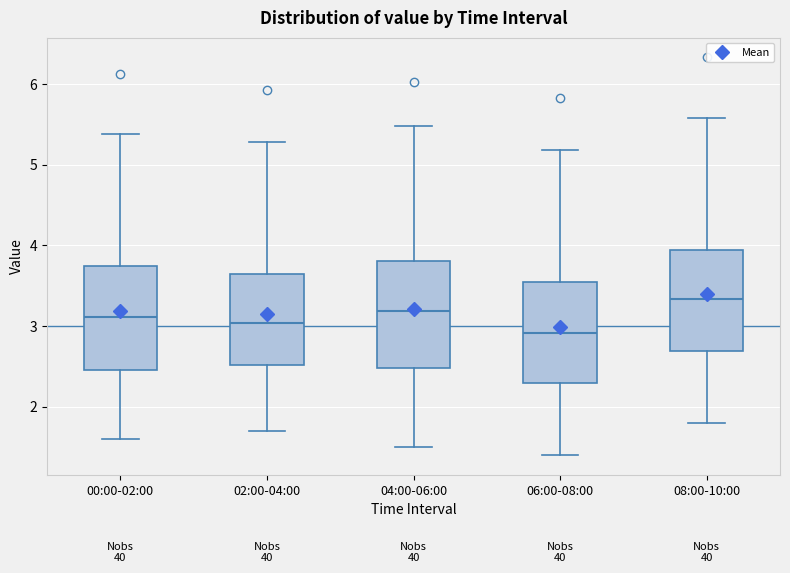

Reading left to right, transcribe this box plot: for each box, give where its median line is, the range the box spans, and where its two whiskers end, as read against the y-axis. The values are not printed on the chart, so give them approximately, as read against the axis.

00:00-02:00: median 3.1, box 2.5 to 3.7, whiskers 1.6 to 5.4
02:00-04:00: median 3.0, box 2.5 to 3.6, whiskers 1.7 to 5.3
04:00-06:00: median 3.2, box 2.5 to 3.8, whiskers 1.5 to 5.5
06:00-08:00: median 2.9, box 2.3 to 3.5, whiskers 1.4 to 5.2
08:00-10:00: median 3.3, box 2.7 to 3.9, whiskers 1.8 to 5.6